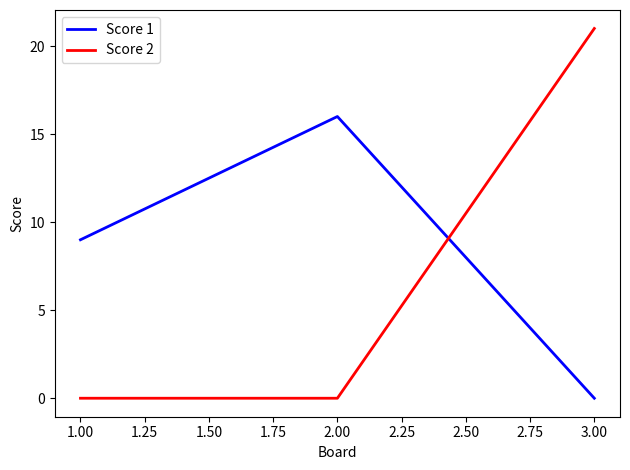

Reading left to right, what are all the values shown in this chart?

Score 1: 9	16	0
Score 2: 0	0	21